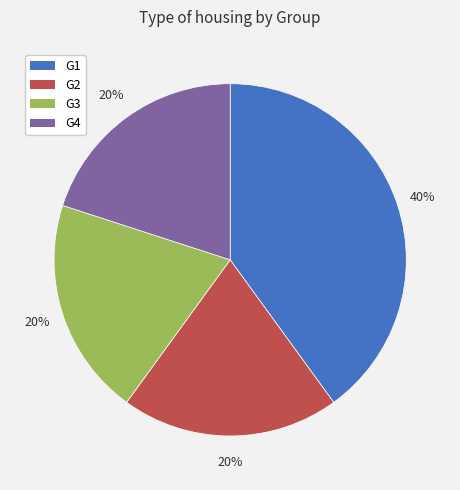

What is the largest slice in the pie chart?

G1